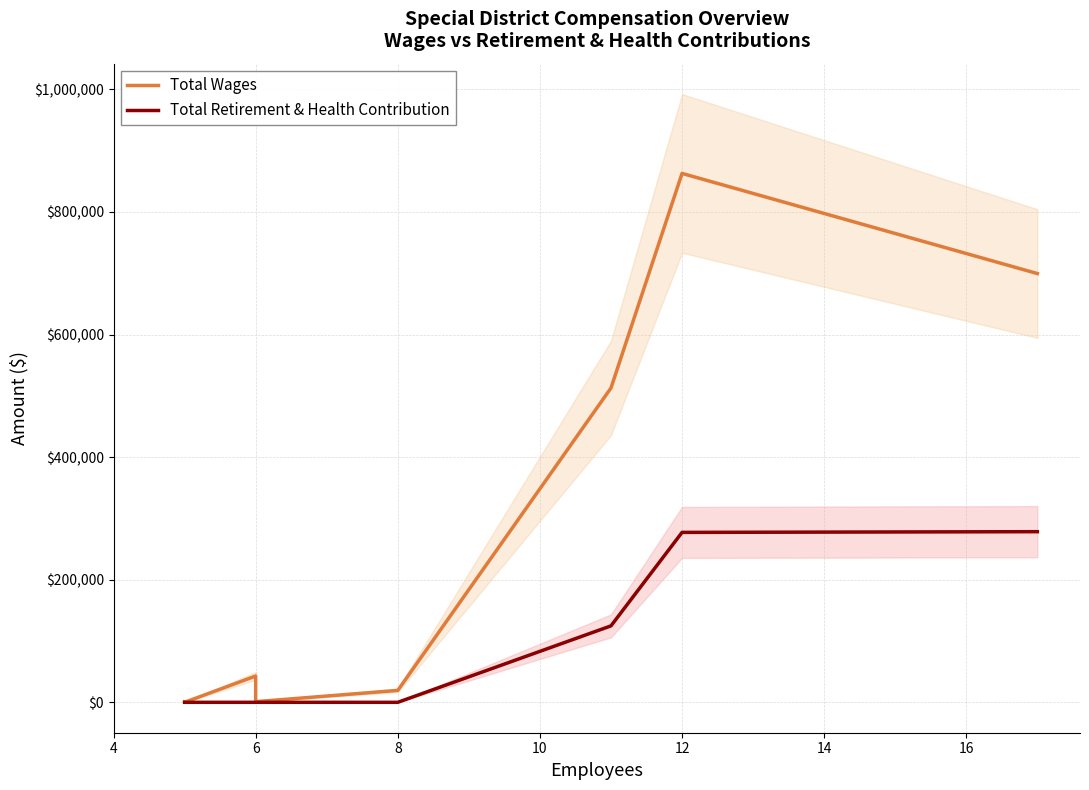

List the series in order of their overall mean, highest first.

Total Wages, Total Retirement & Health Contribution